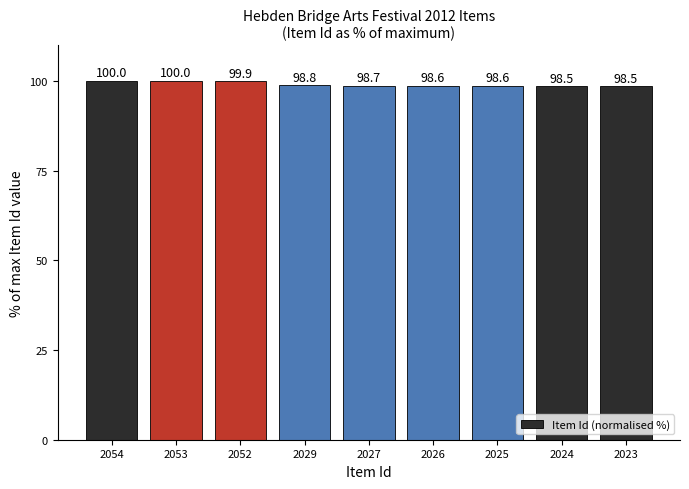

What is the average value?

99.1